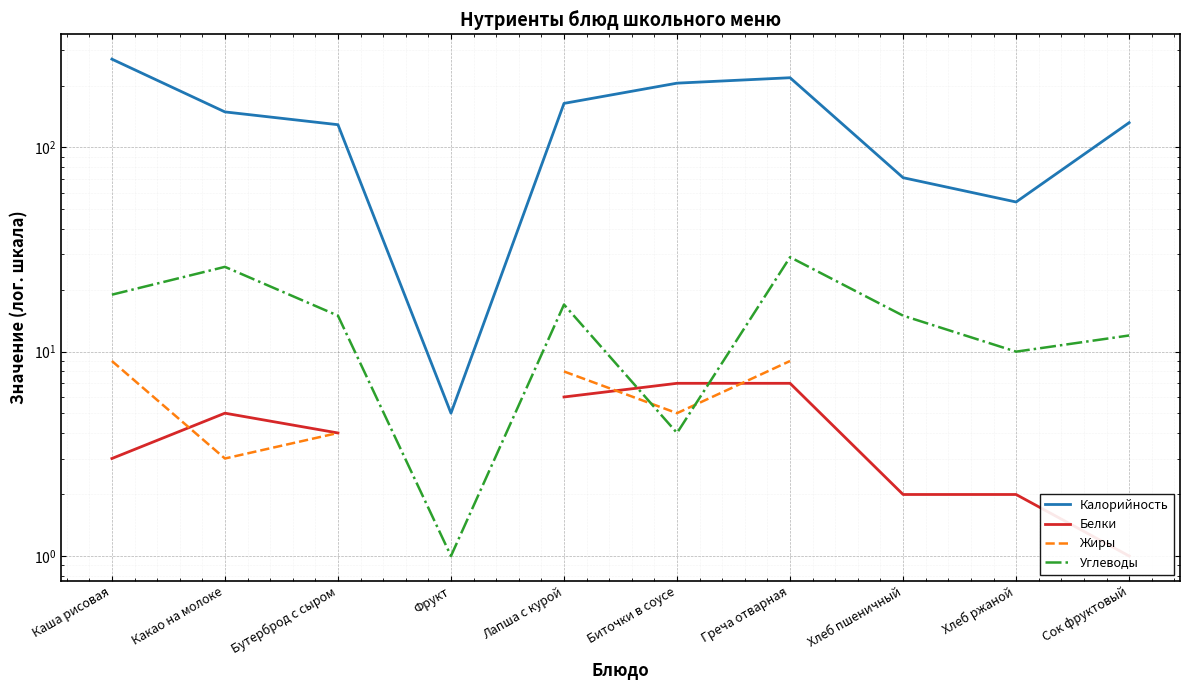

True or false: Жиры and Калорийность intersect in this chart.

False